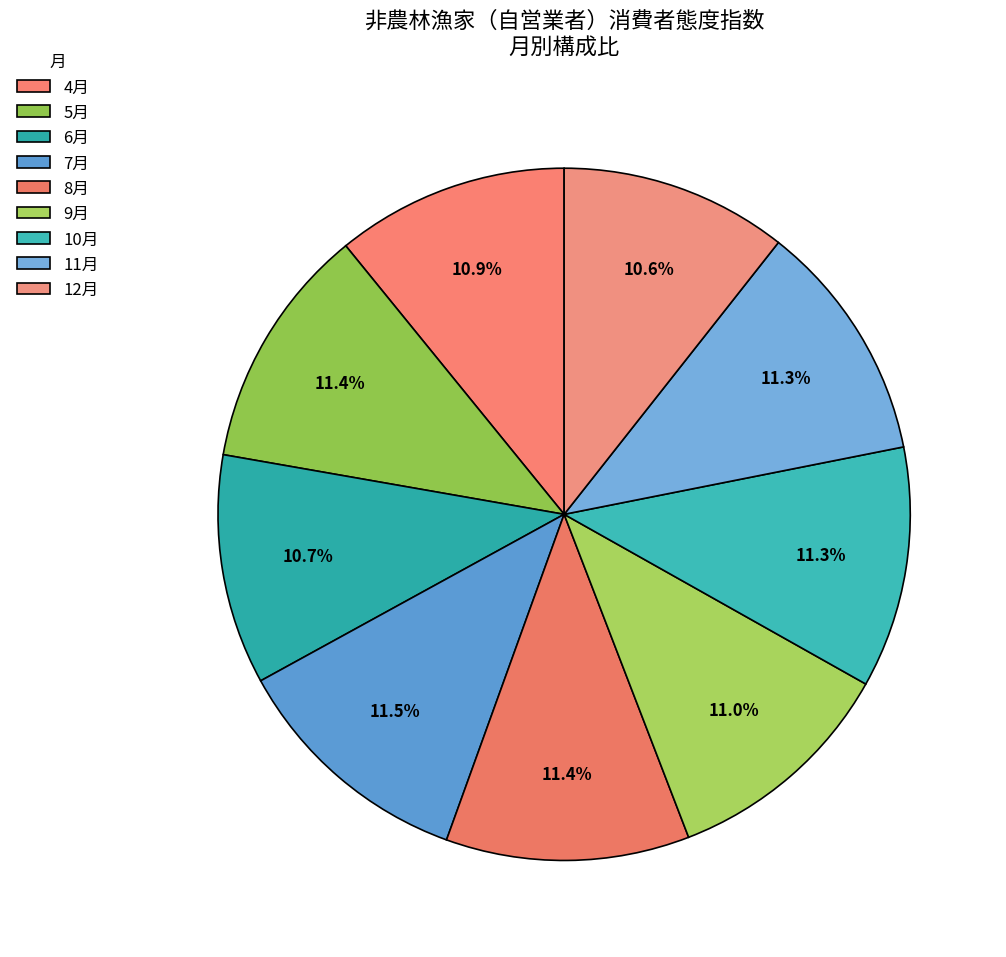

What is the largest slice in the pie chart?

7月